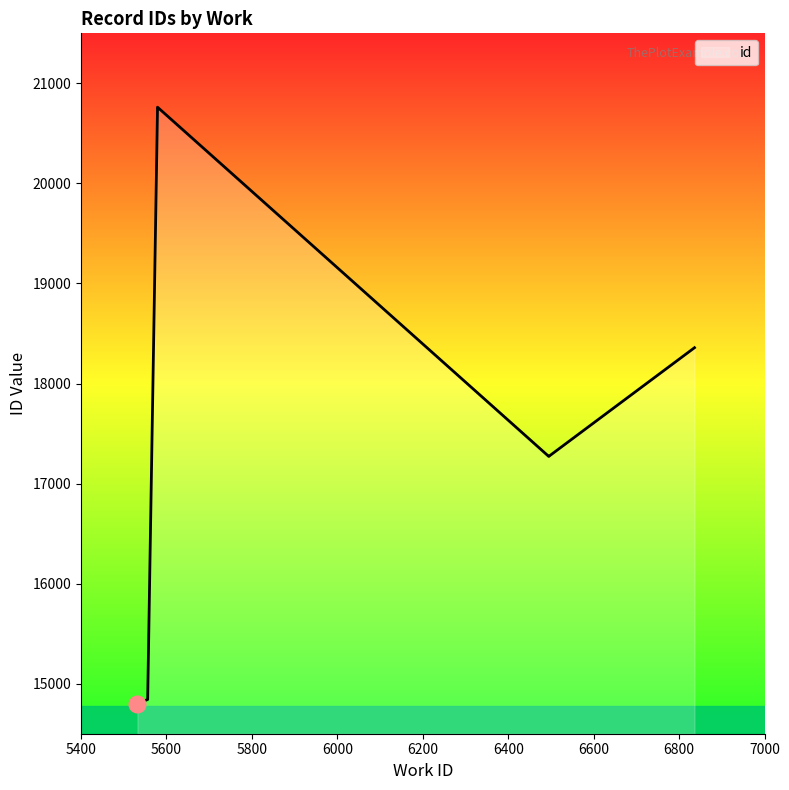

Read the value at 5579, to the nearest 100.

20800